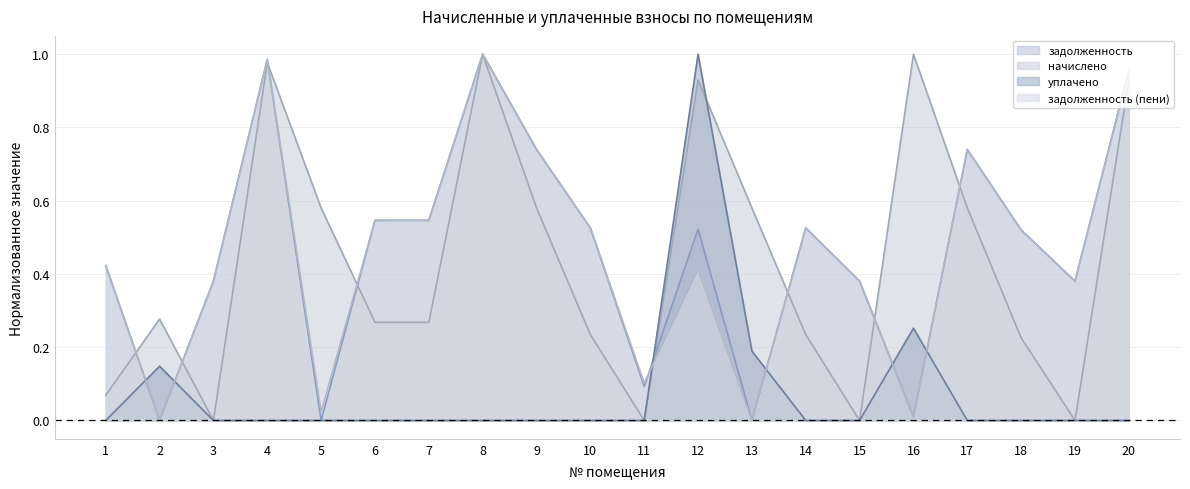

How many lines are shown in the chart?

4